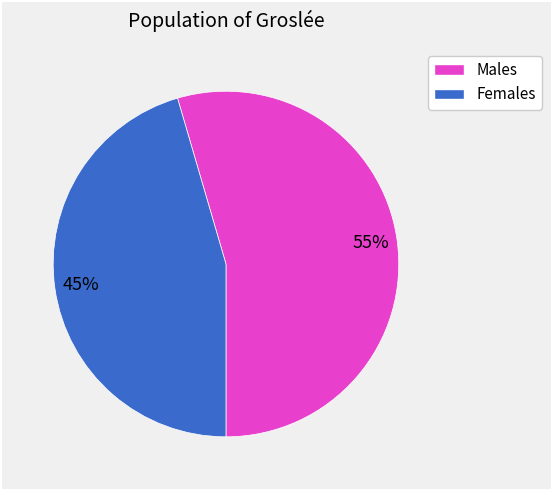

How many slices are in this pie chart?

2